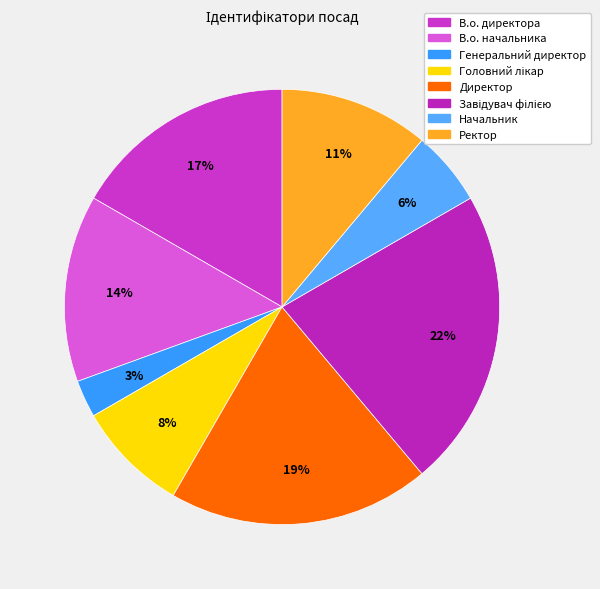

Do В.о. директора and Генеральний директор together represent more than half of the pie?

No